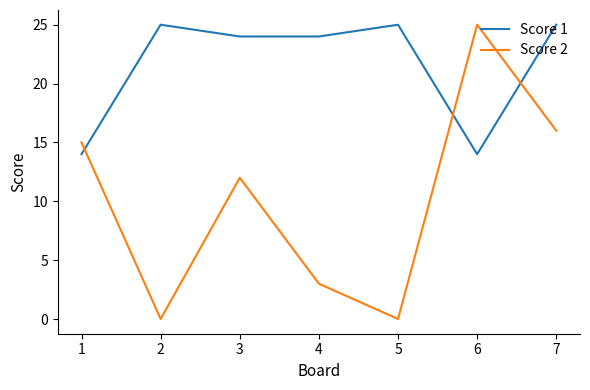

The value of Score 1 at 7 is 25. True or false?

True